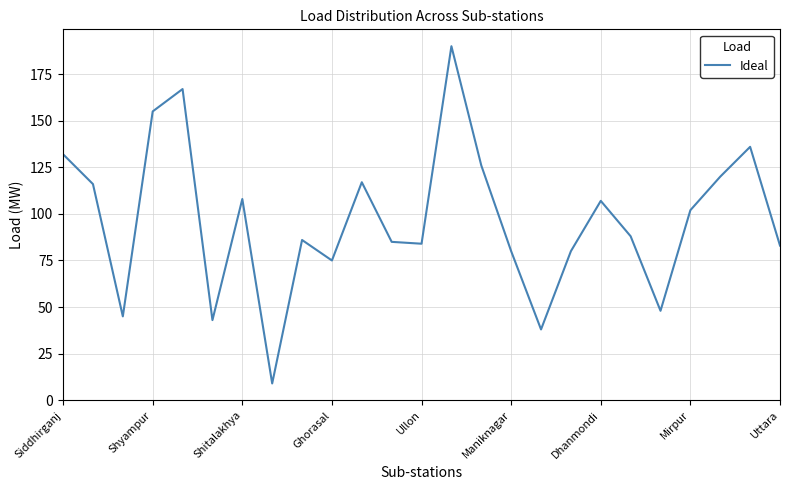

What is the maximum value shown in the chart?

190